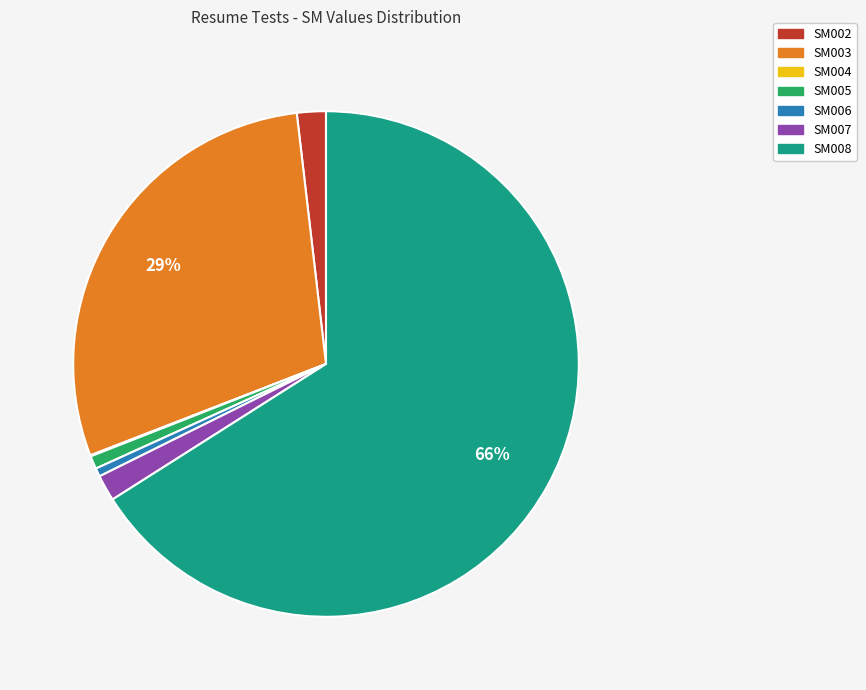

To the nearest percent, what is the average slice percentage?

14%